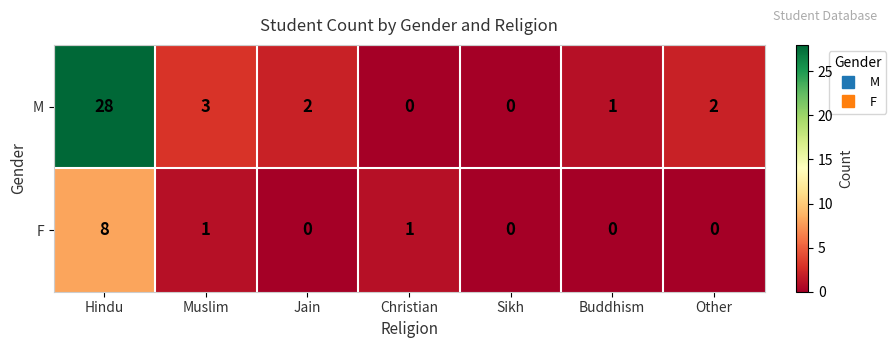

What is the difference between the maximum and minimum values in the M series?

28